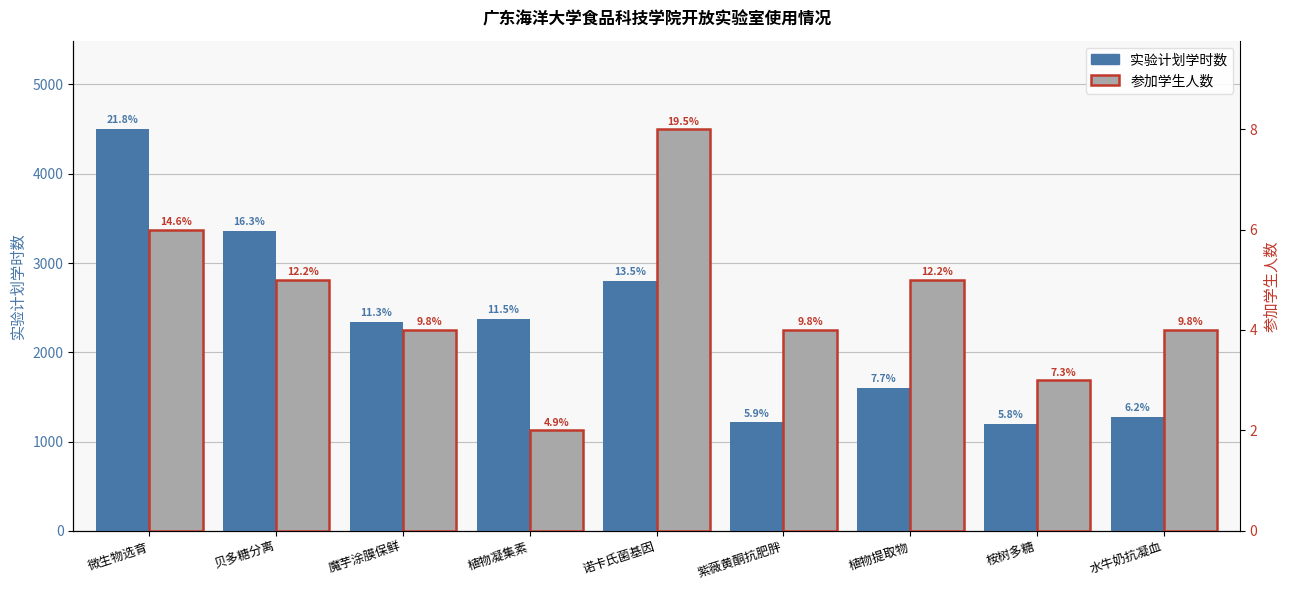

What is the greatest value displayed?

4500